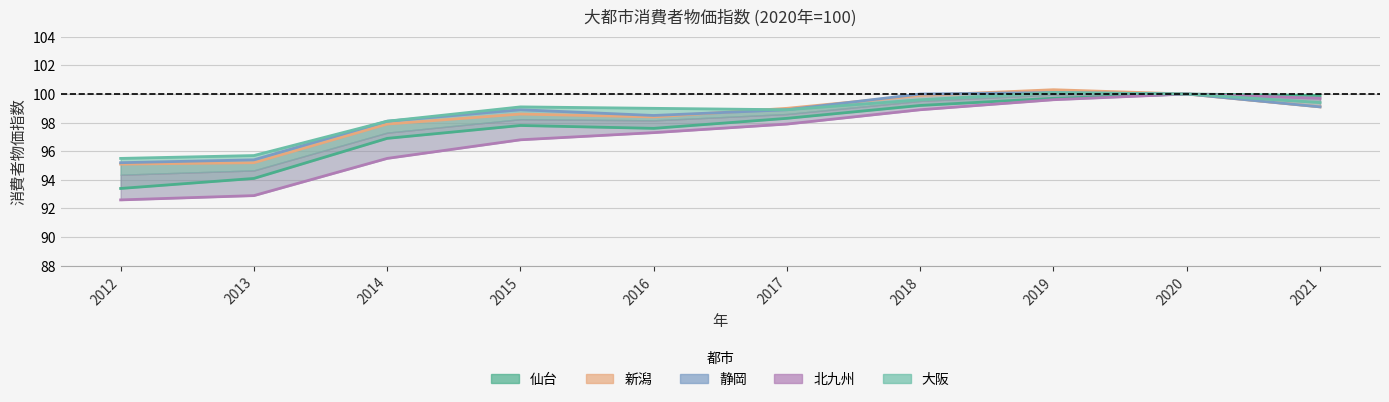

Rank the series by their maximum value, from highest to lowest.

新潟, 静岡, 大阪, 仙台, 北九州